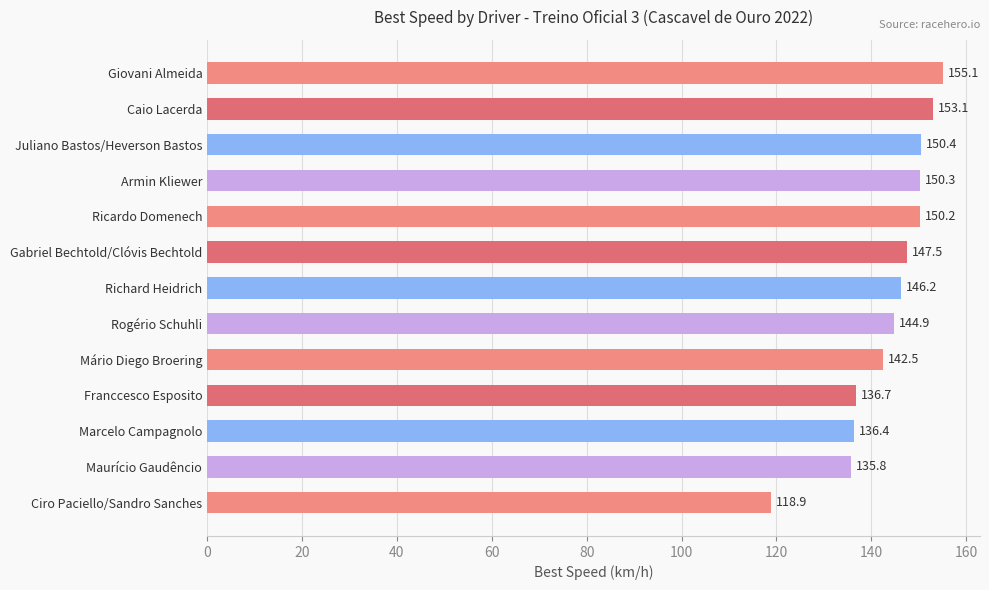

What position from the top is Giovani Almeida?

1